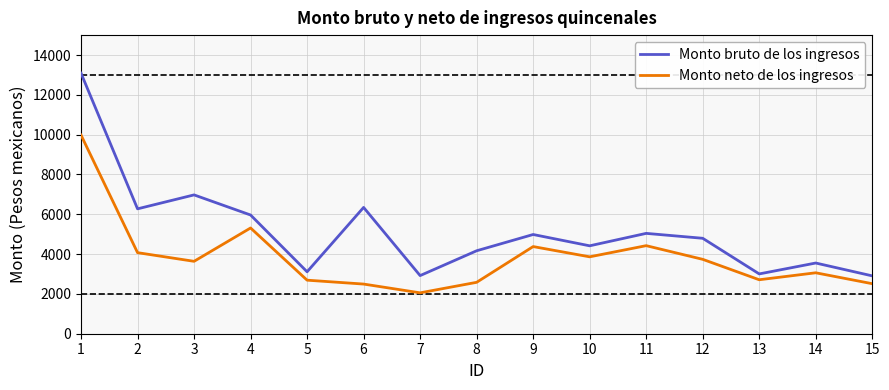

What is the lowest value of the Monto bruto de los ingresos series?

2905.7